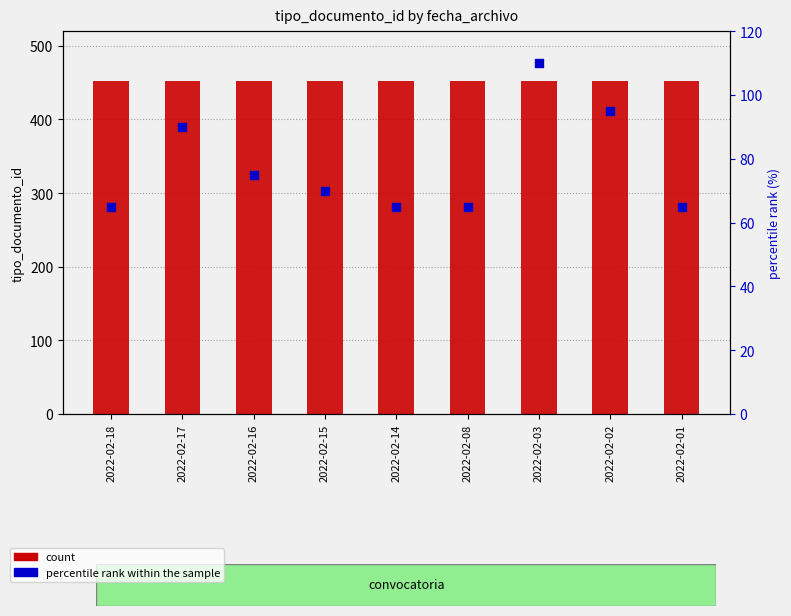

Is the value of percentile rank within the sample at 2022-02-08 greater than the value of count at 2022-02-03?

No